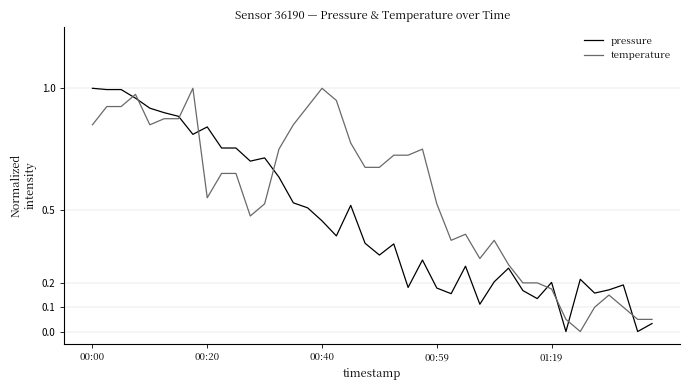

Does the chart display data point markers on the line(s)?

No